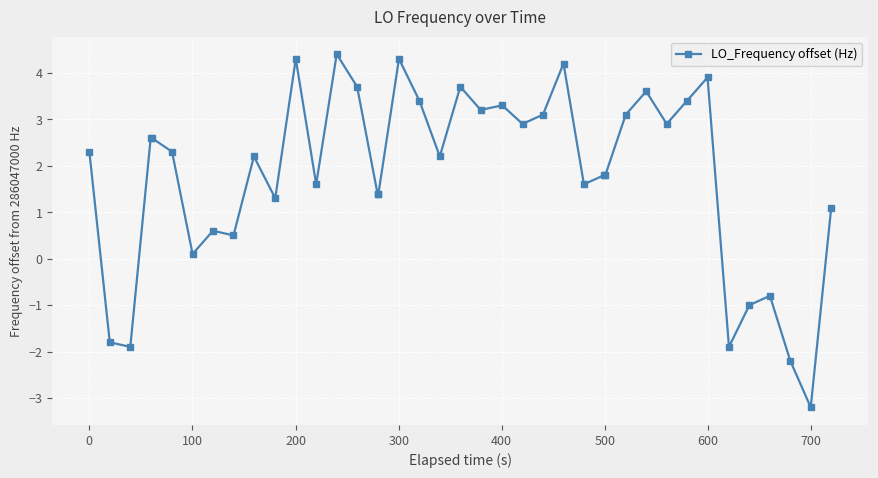

What is the sum of all values?

72.0